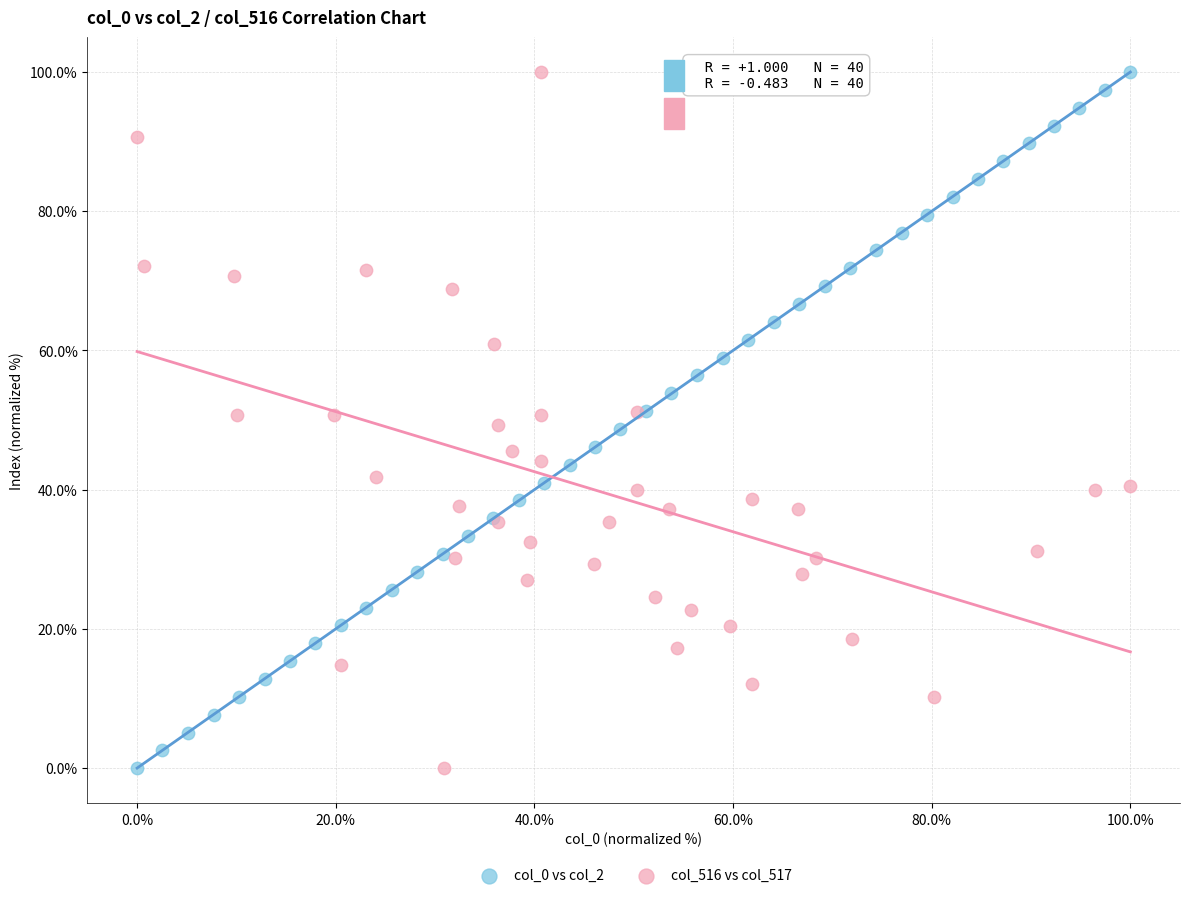

What are all the series names shown in the legend?

col_0 vs col_2, col_516 vs col_517